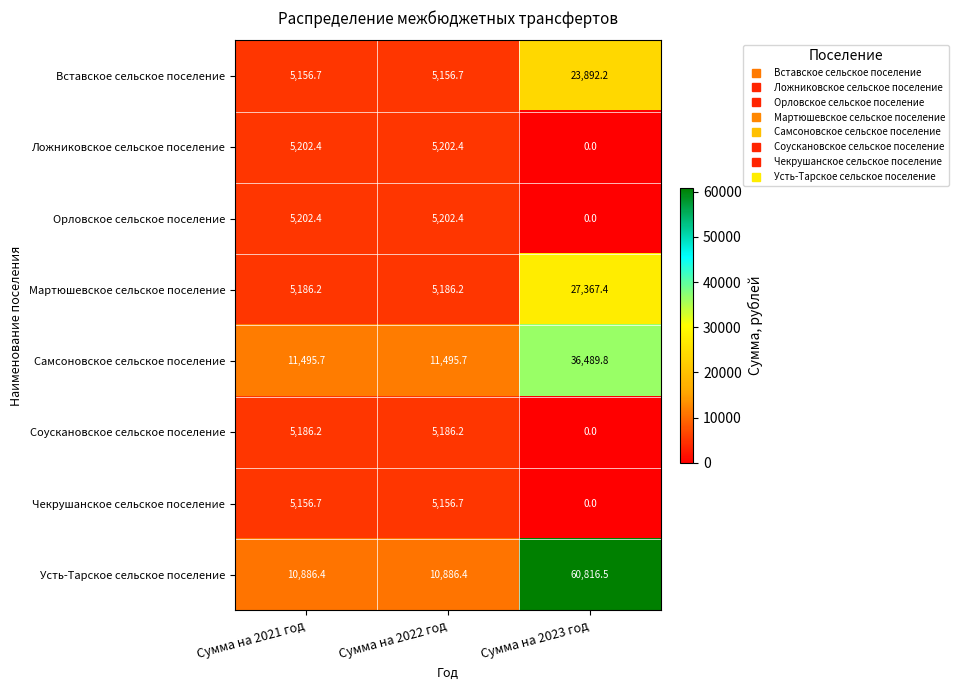

What value does the Усть-Тарское сельское поселение series have at Сумма на 2021 год?

10886.4